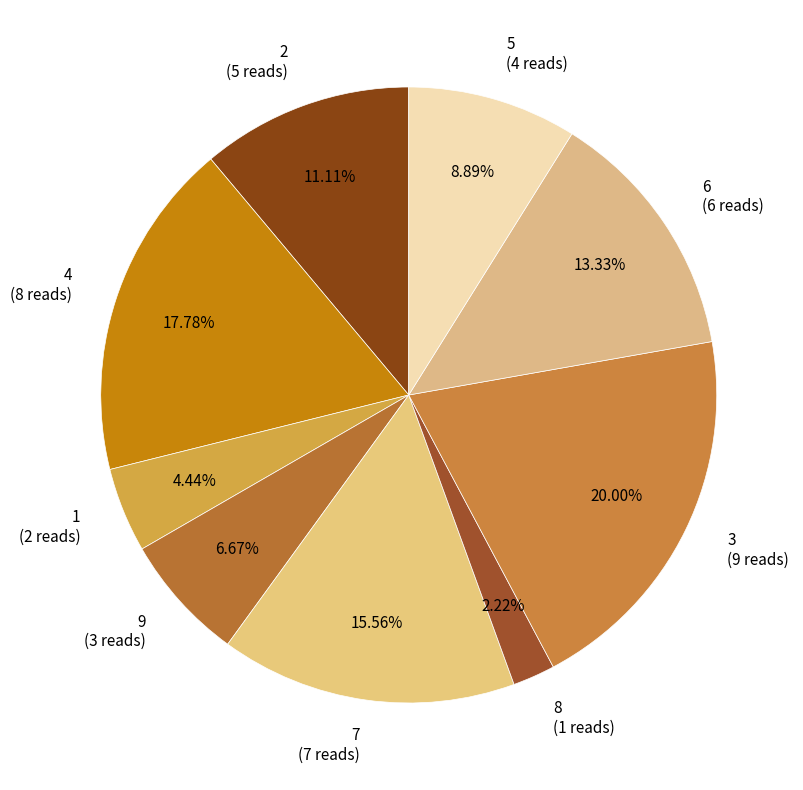

Which slice is the largest?

3